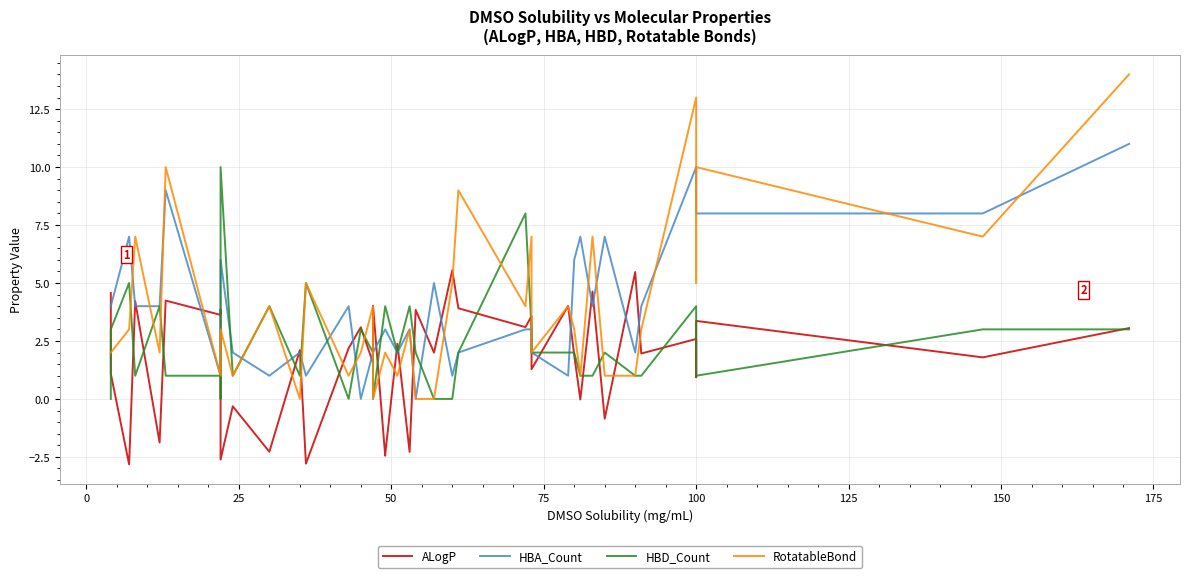

Which series has the largest total across all categories?

HBA_Count